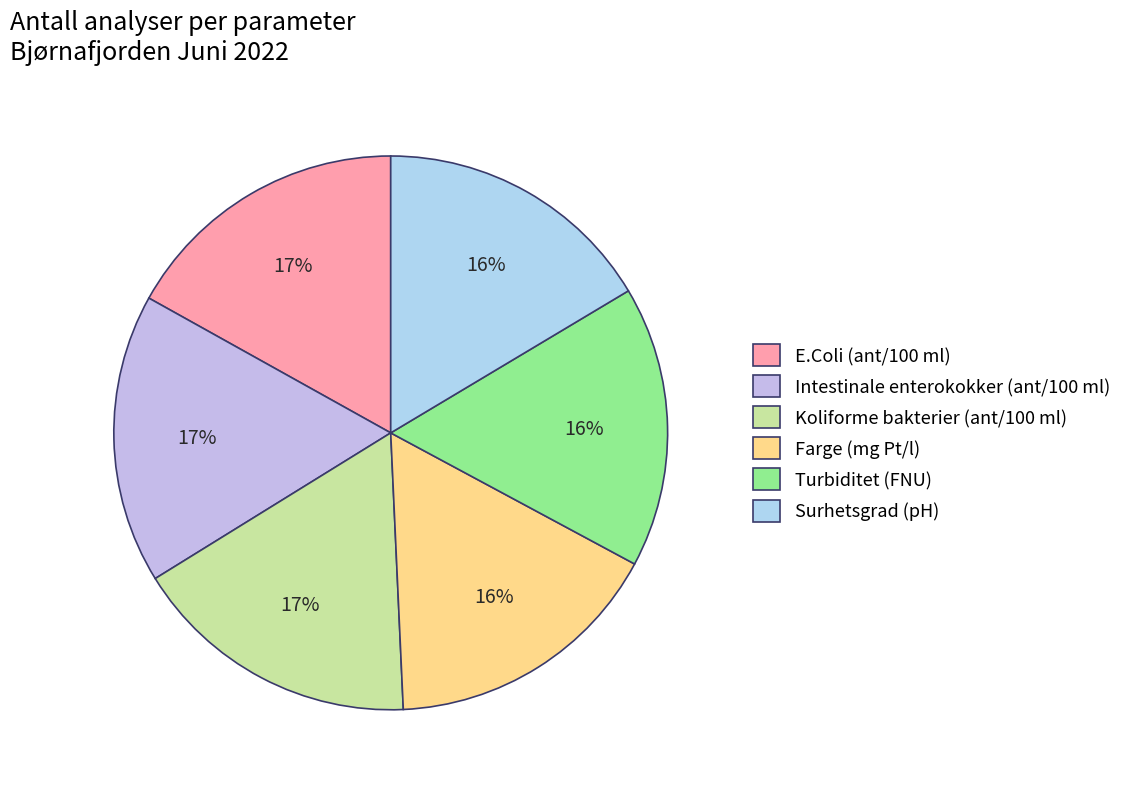

To the nearest percent, what portion does E.Coli (ant/100 ml) represent?

17%